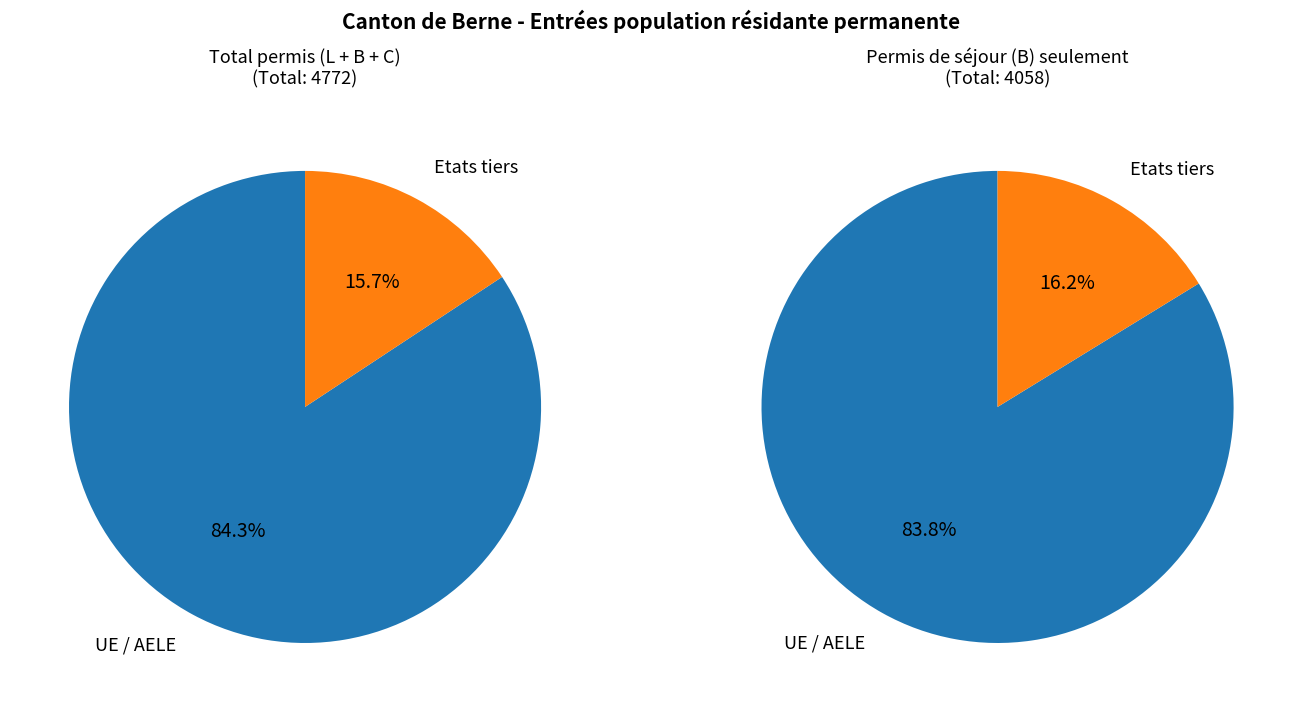

Which slice is the largest?

UE / AELE